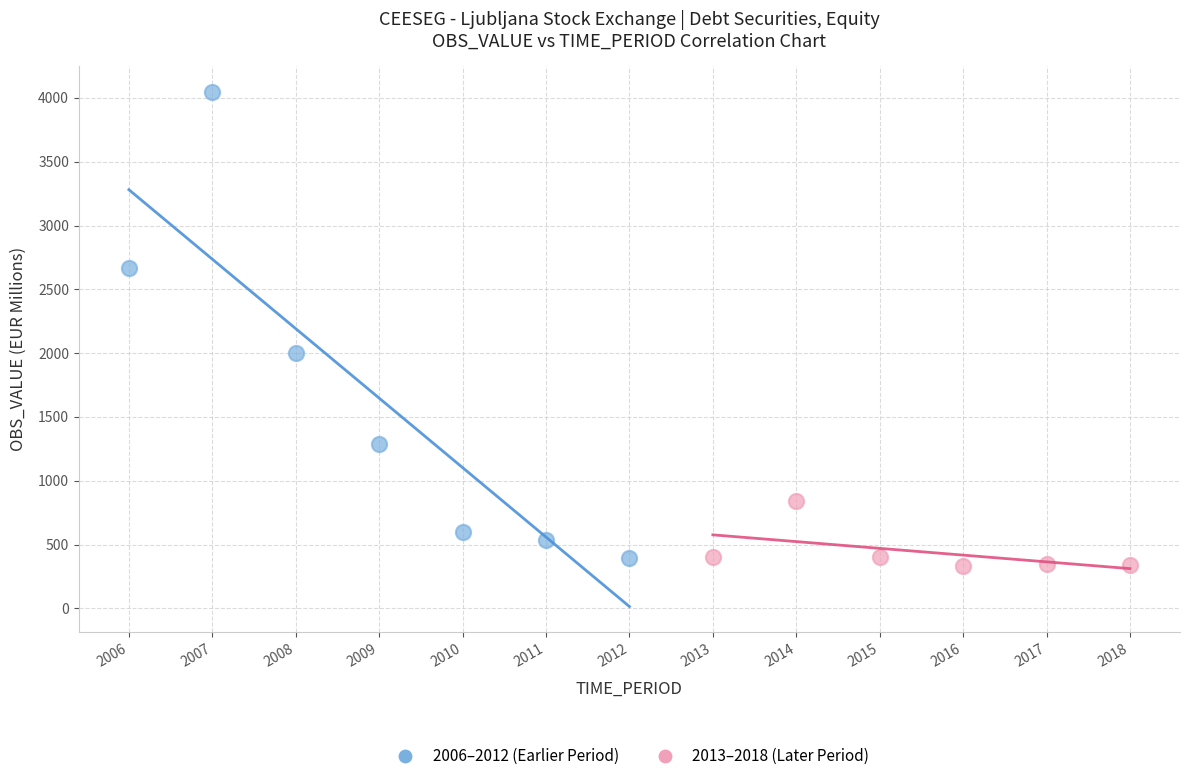

Which series contains the highest Y value?

2006–2012 (Earlier Period)